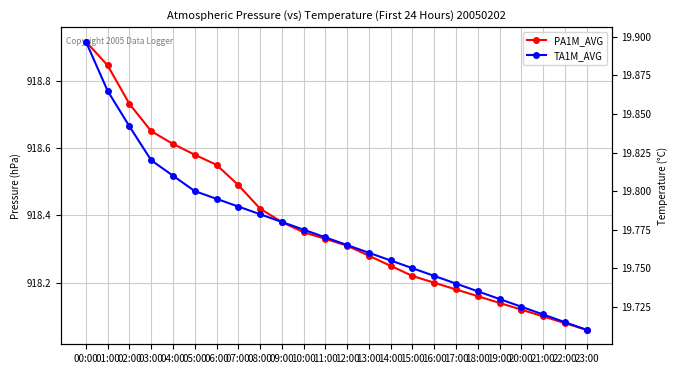

What is the average value of the TA1M_AVG series?

19.8